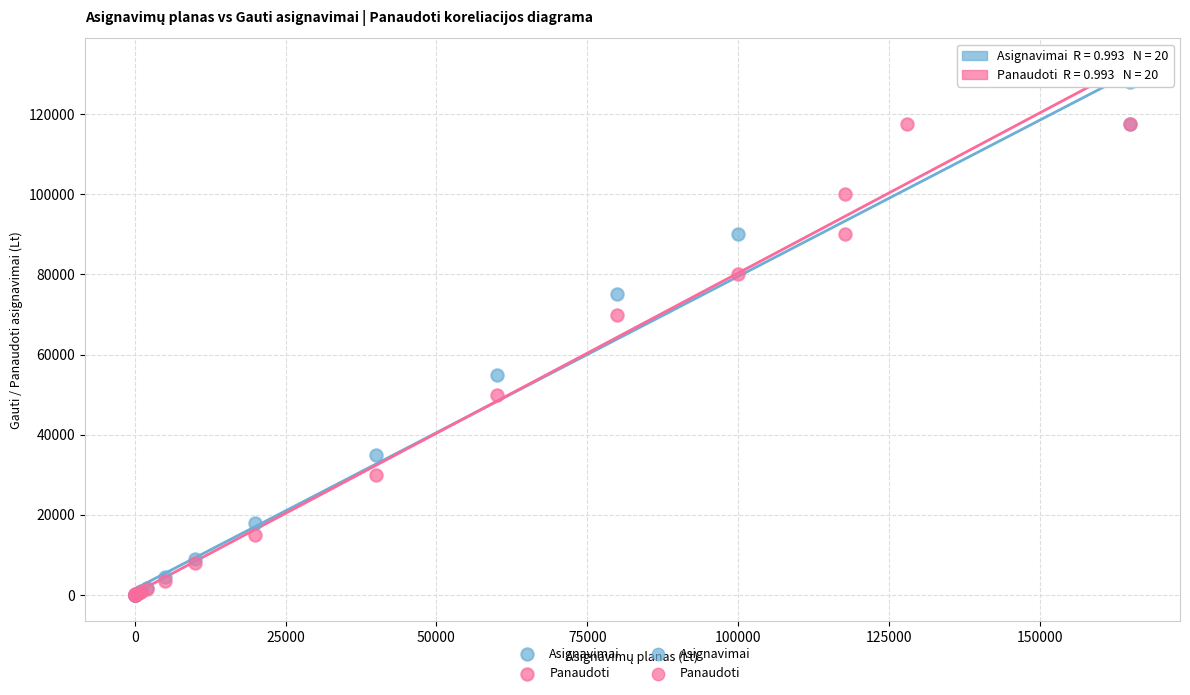

Which series reaches the maximum Y coordinate?

Asignavimai